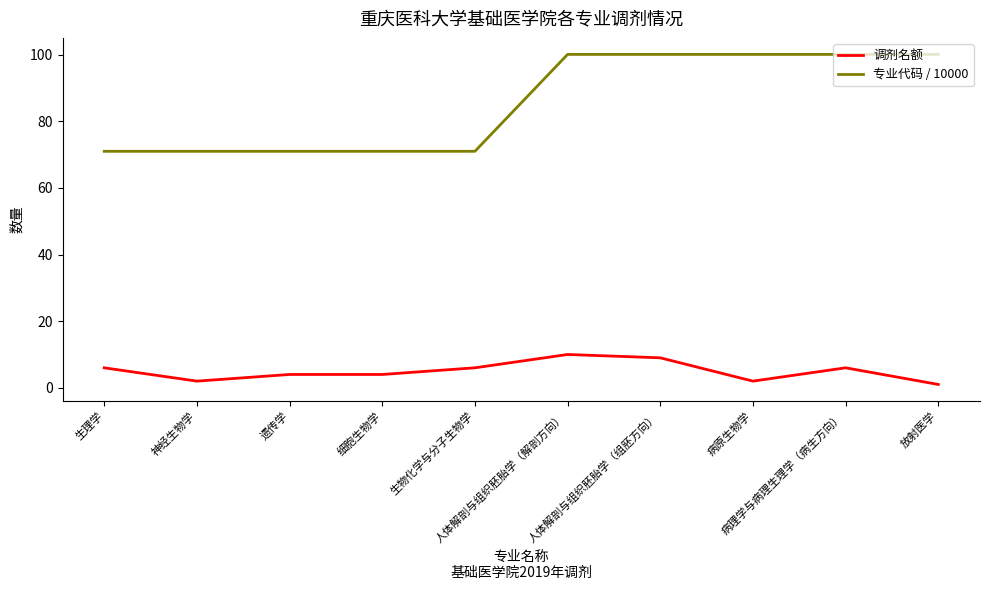

Which series has the widest spread of values?

专业代码 / 10000